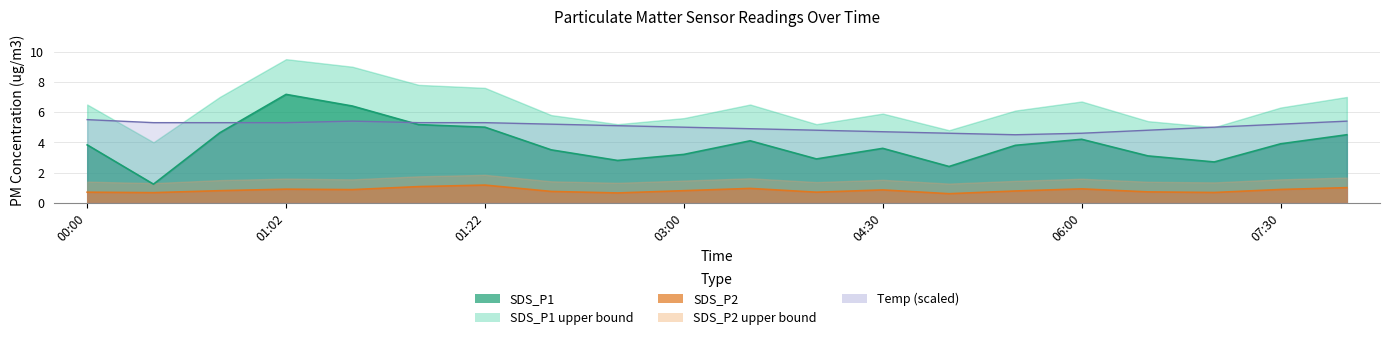

What is the sum of the SDS_P2 values at 02:30 and 01:02?

1.6